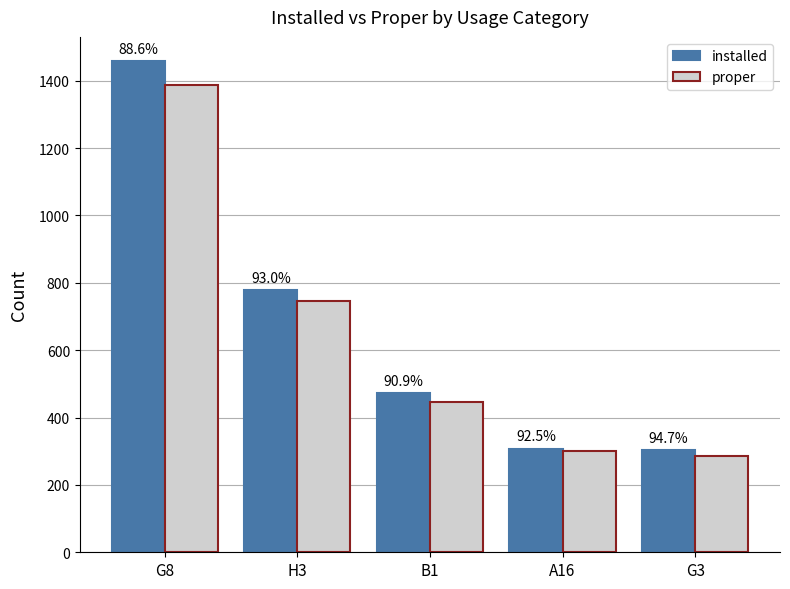

Rank the series at G3 from lowest to highest value.

proper, installed